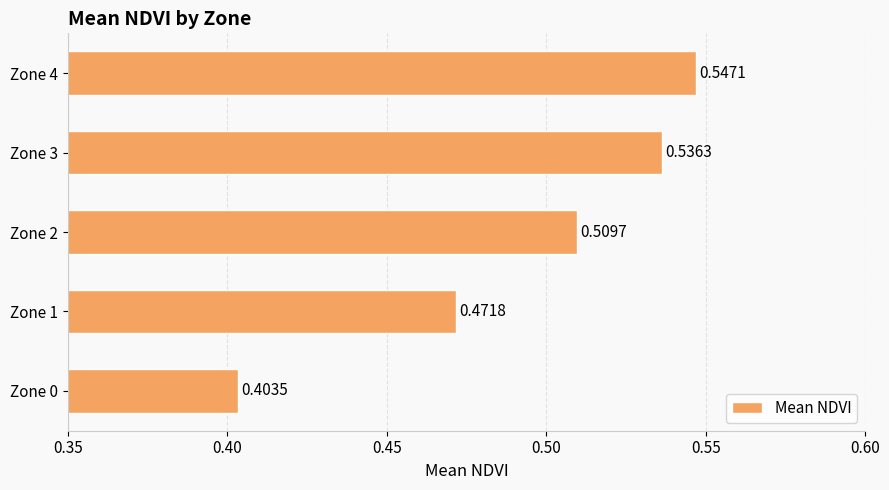

What is the sum of all values?

2.5